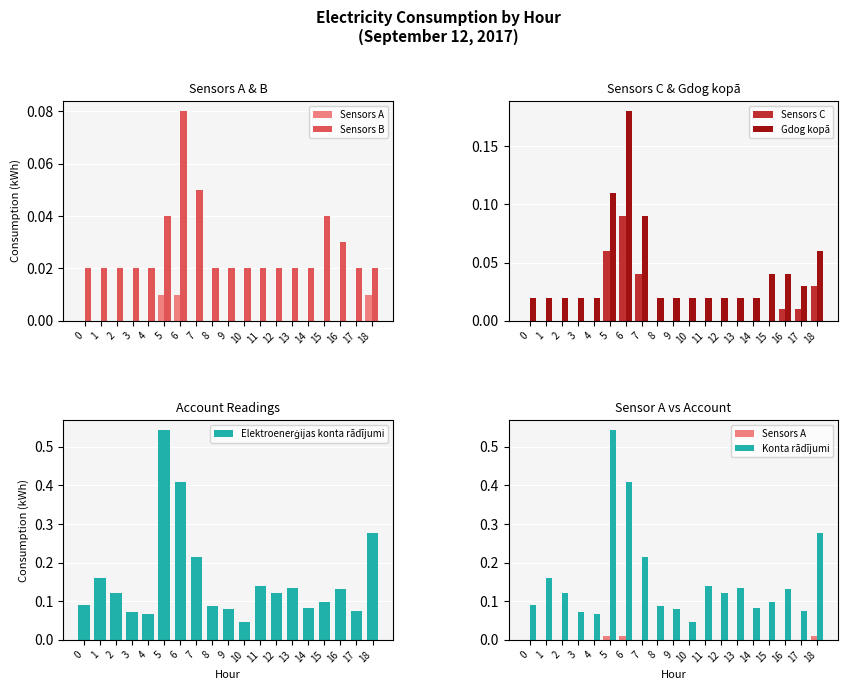

Between 0 and 16, which series saw the biggest shift?

Elektroenerģijas konta rādījumi